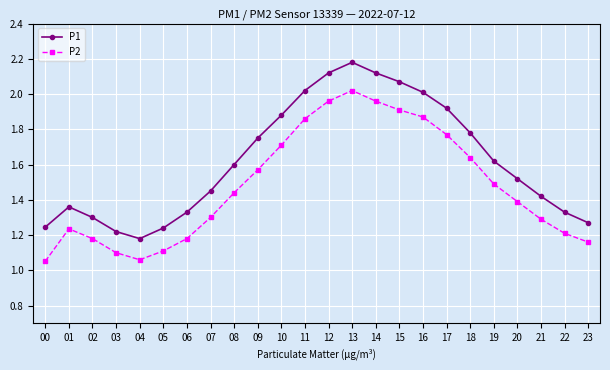

At which category is the sum across all series the highest?

13